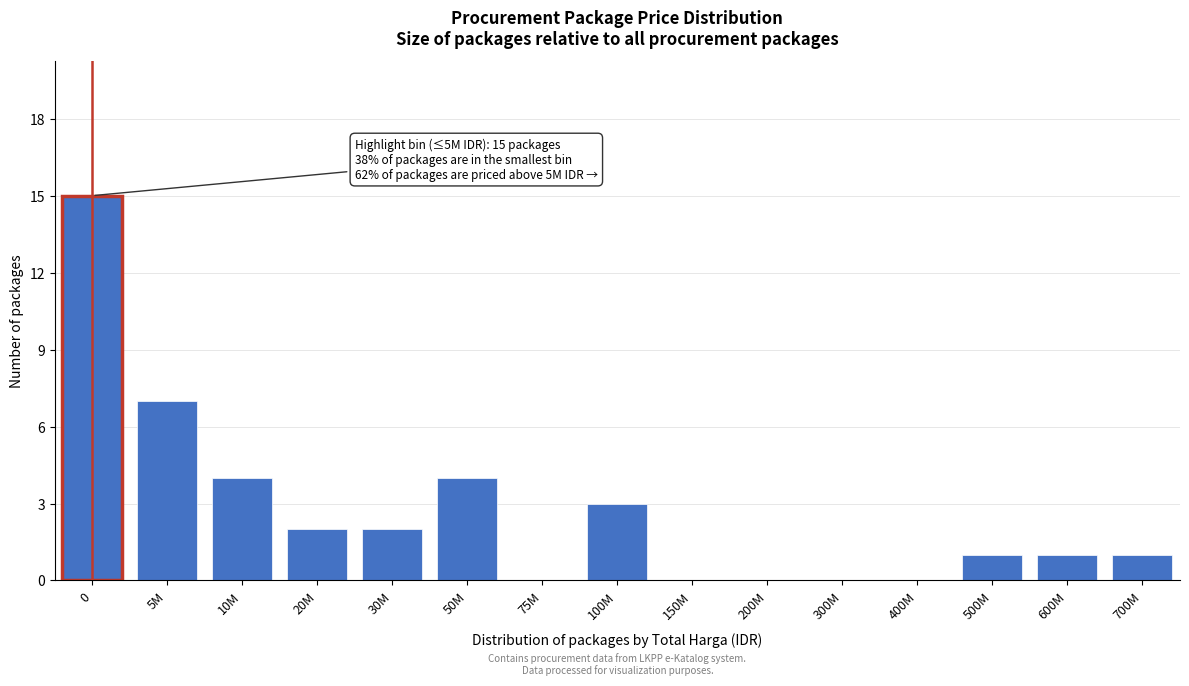

Reading left to right, extract all data points from this chart.

0=15	5M=7	10M=4	20M=2	30M=2	50M=4	75M=0	100M=3	150M=0	200M=0	300M=0	400M=0	500M=1	600M=1	700M=1